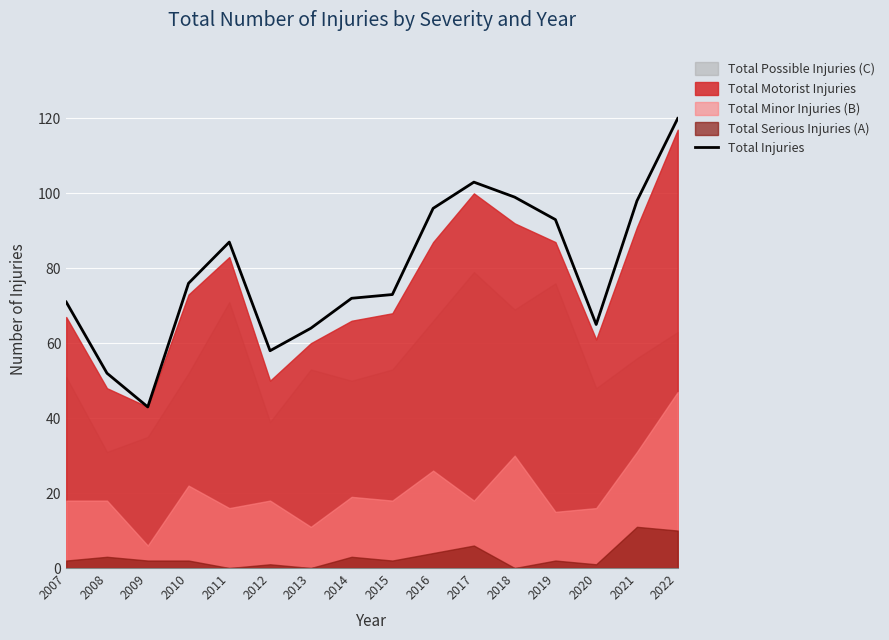

What is the sum of the values at 2018 and 2017?

202